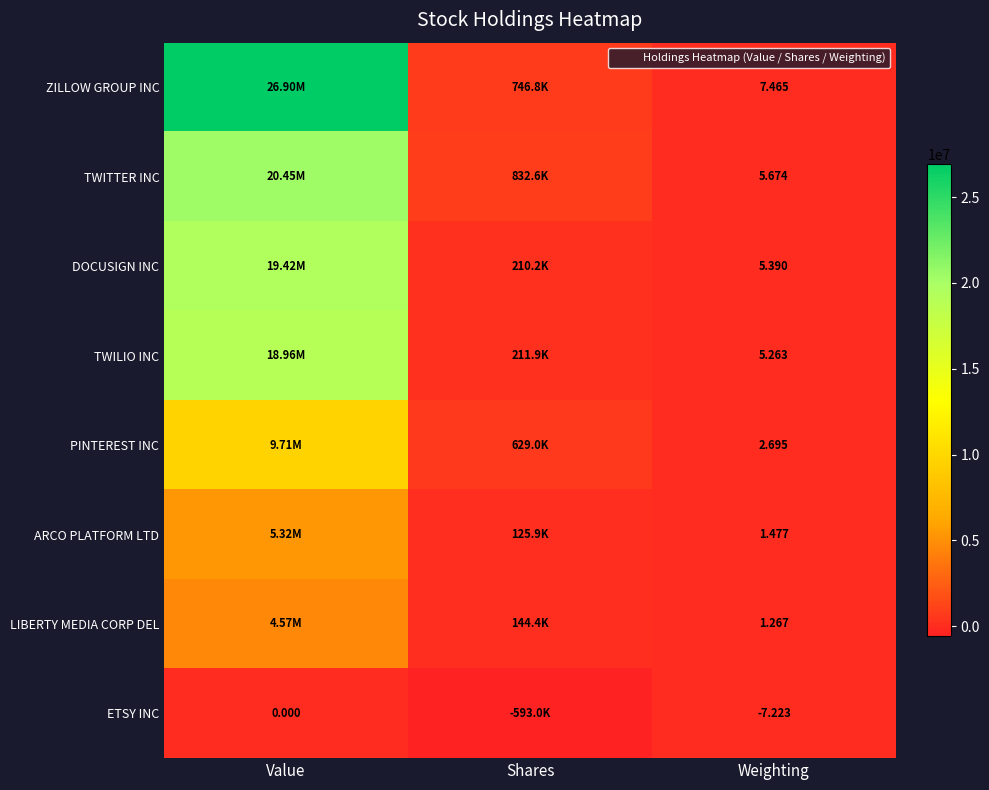

Rank the series by their maximum value, from highest to lowest.

ZILLOW GROUP INC, TWITTER INC, DOCUSIGN INC, TWILIO INC, PINTEREST INC, ARCO PLATFORM LTD, LIBERTY MEDIA CORP DEL, ETSY INC